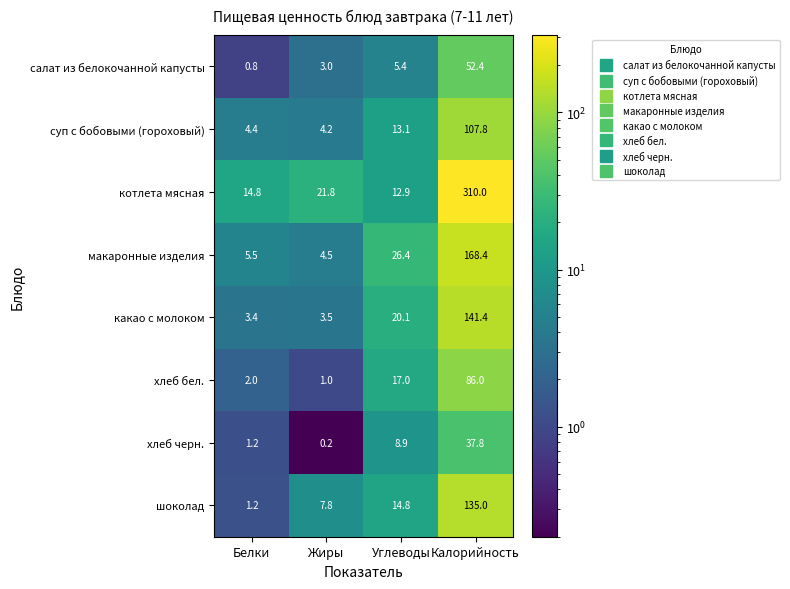

Is the value of суп с бобовыми (гороховый) at Углеводы greater than the value of макаронные изделия at Белки?

Yes